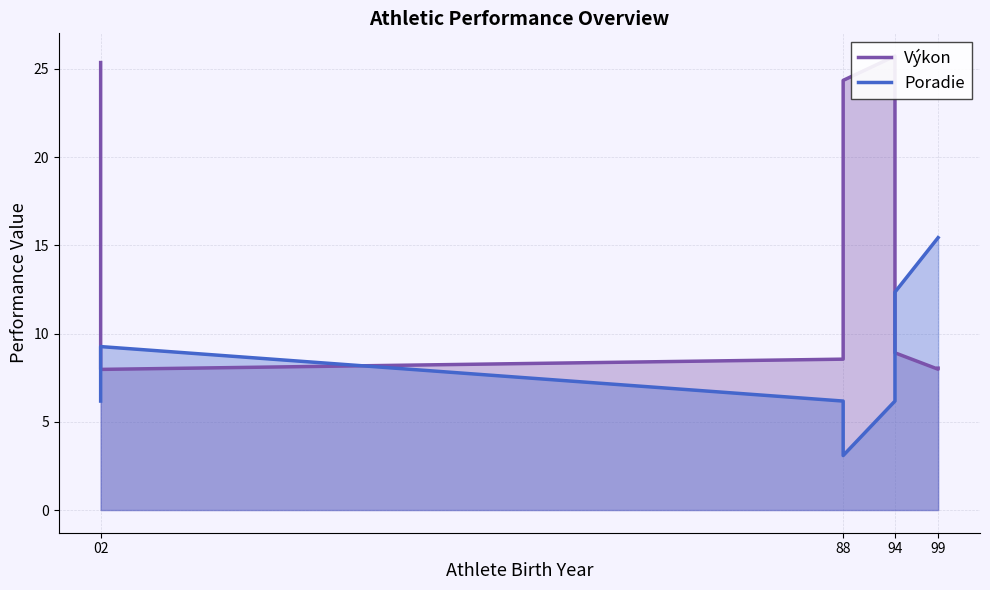

What position from the left is 99?

4